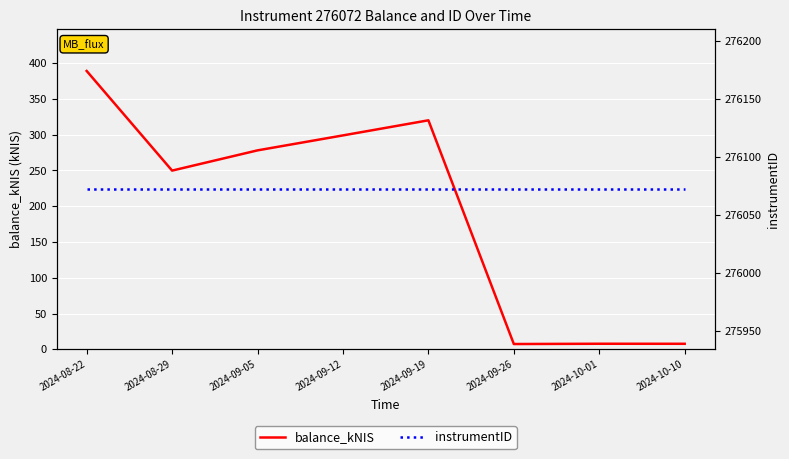

Which series has the largest range (max minus min)?

balance_kNIS